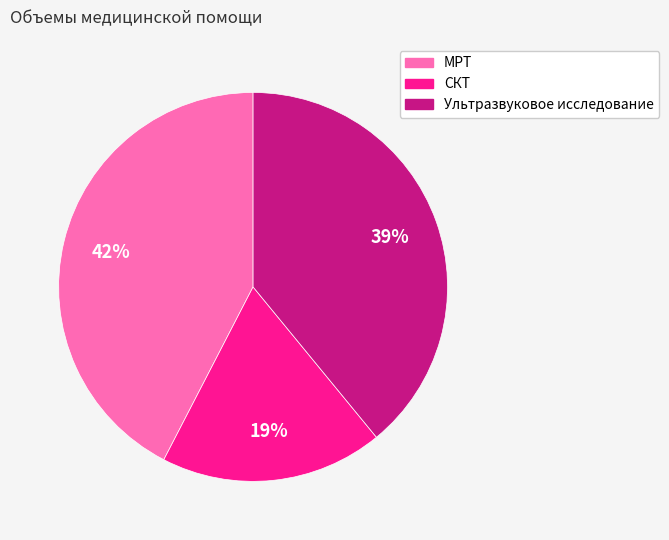

To the nearest percent, what percentage of the pie is СКТ?

19%